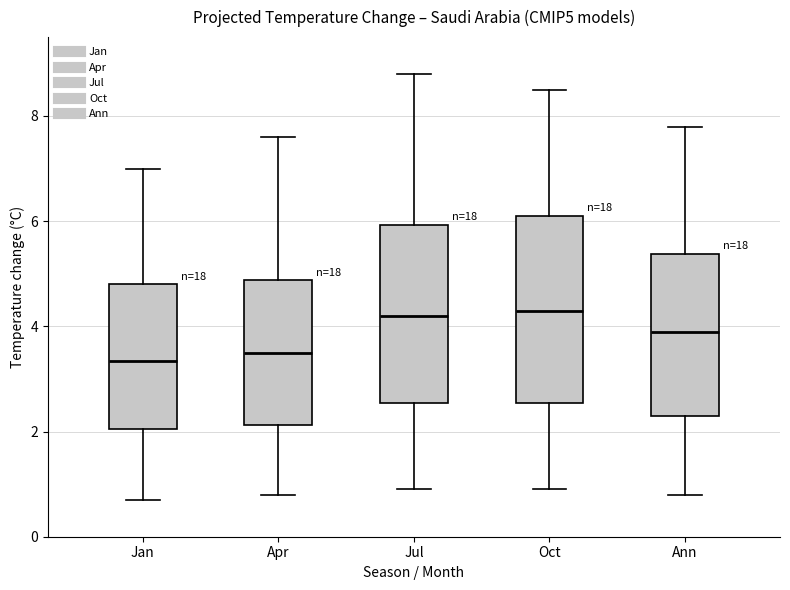

Reading left to right, read every box against the y-axis: the position of its median line, the range the box covers, and the ends of its whiskers. The values are not printed on the chart, so give them approximately, as read against the axis.

Jan: median 3.4, box 2.0 to 4.8, whiskers 0.8 to 7.0
Apr: median 3.6, box 2.2 to 4.8, whiskers 0.8 to 7.6
Jul: median 4.2, box 2.6 to 6.0, whiskers 1.0 to 8.8
Oct: median 4.4, box 2.6 to 6.2, whiskers 1.0 to 8.6
Ann: median 4.0, box 2.4 to 5.4, whiskers 0.8 to 7.8